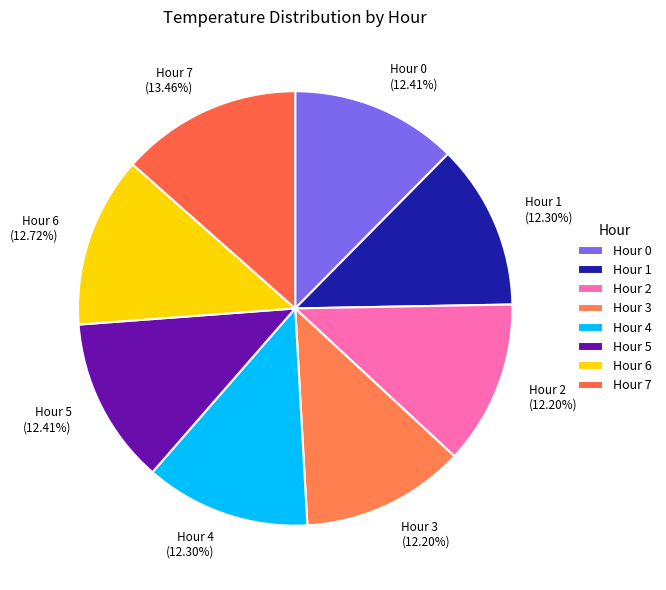

What percentage do Hour 5 and Hour 6 together represent?

25.1%